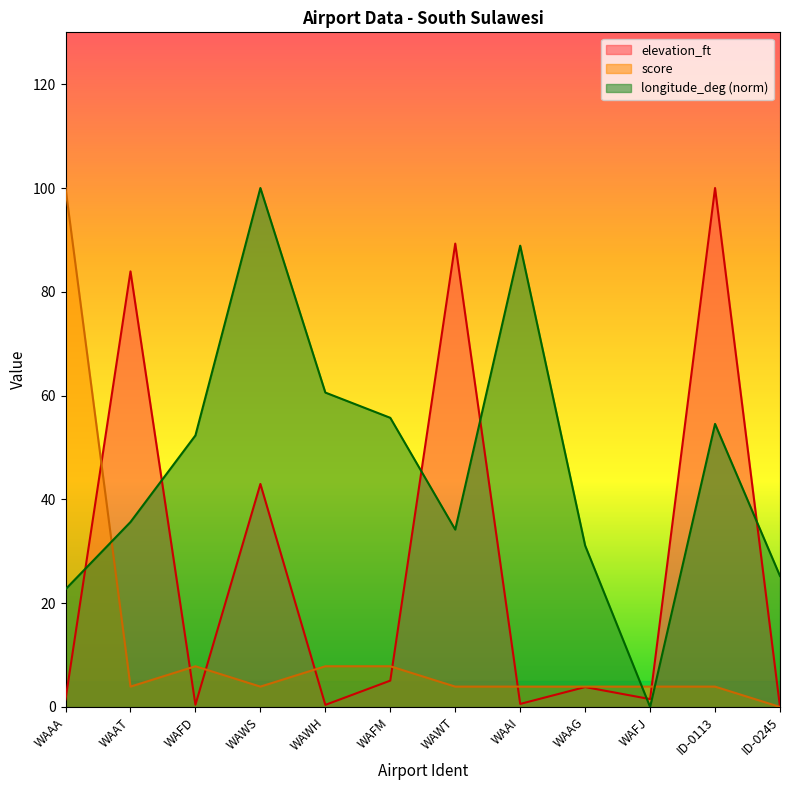

Which series has the widest spread of values?

elevation_ft